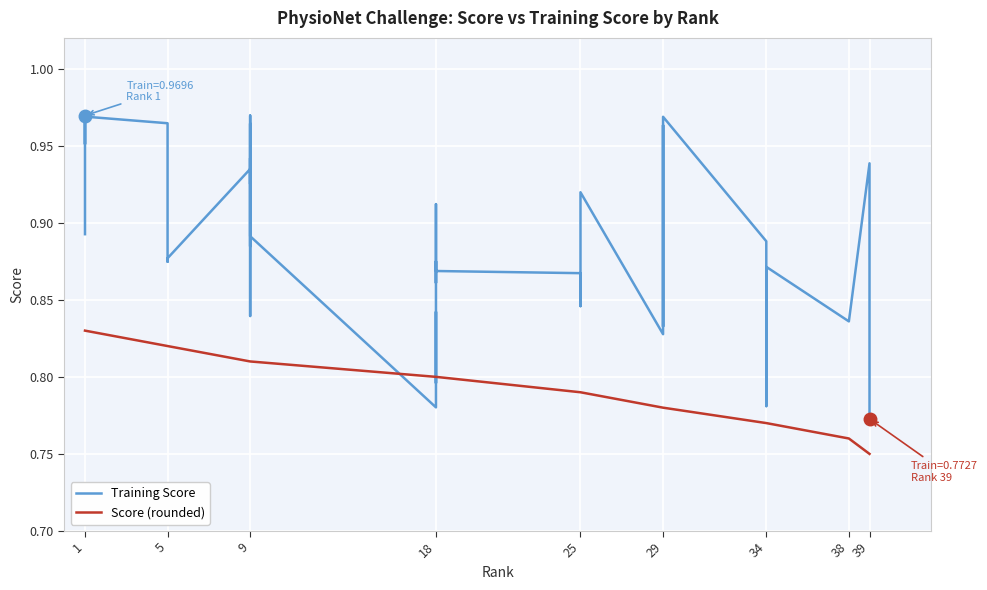

Which series has the largest total across all categories?

Training Score